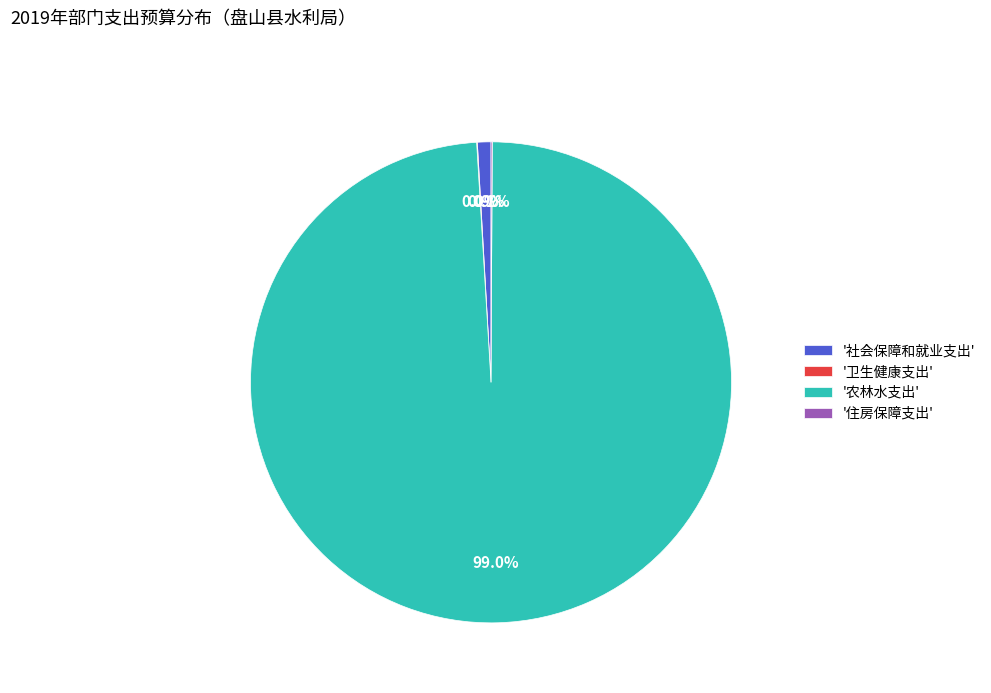

Is '农林水支出' the majority of the pie?

Yes